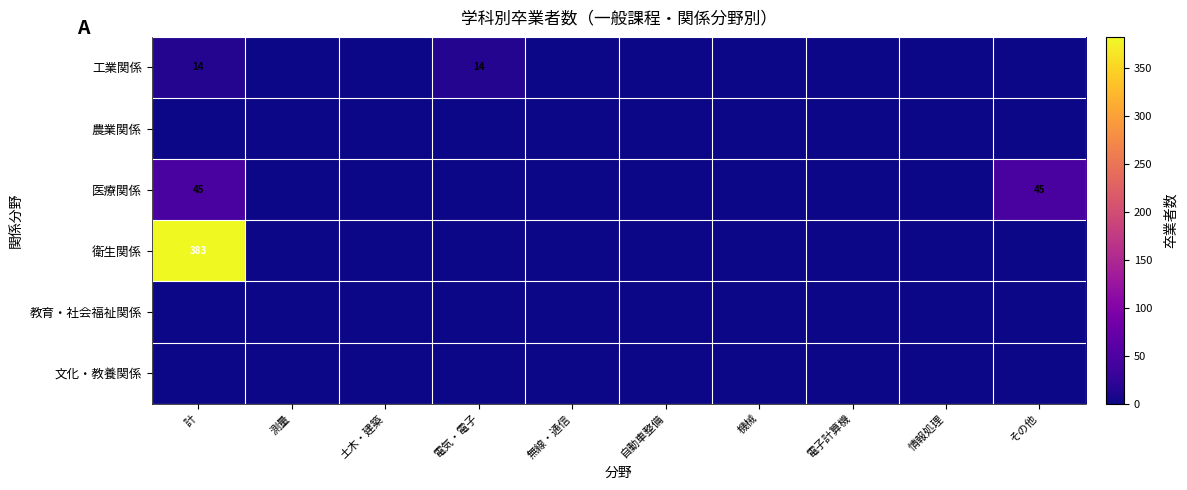

Which category has the lowest value in the 教育・社会福祉関係 series?

計